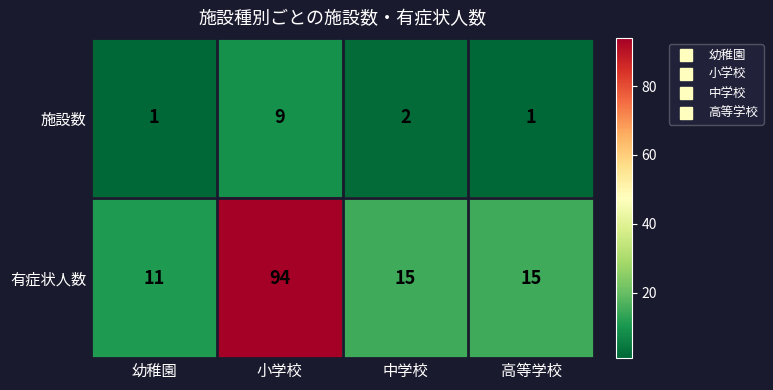

What is the highest value of the 有症状人数 series?

94